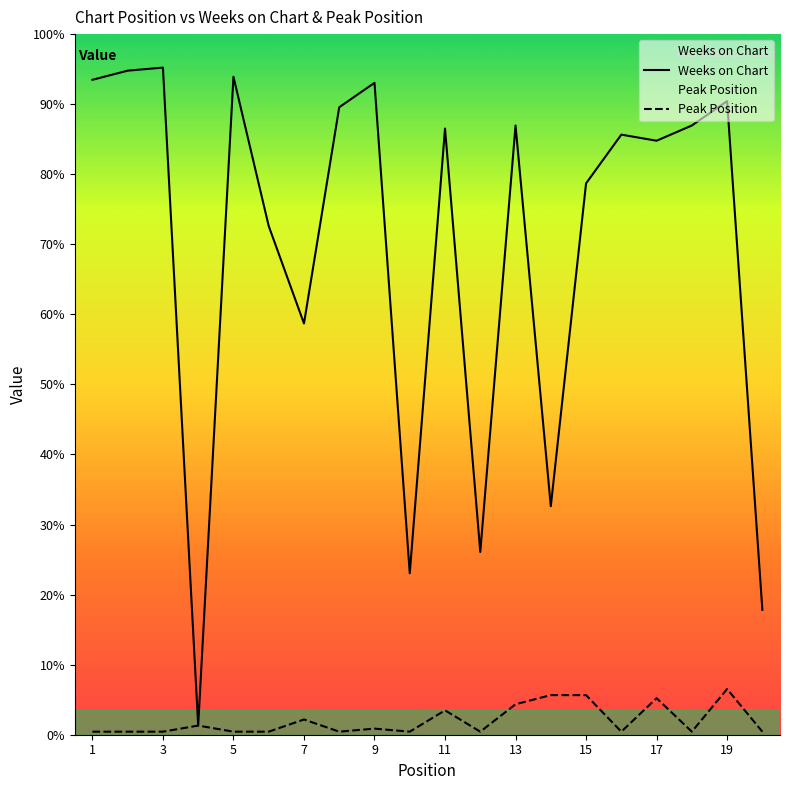

Where is Weeks on Chart nearest to the value 111?

7